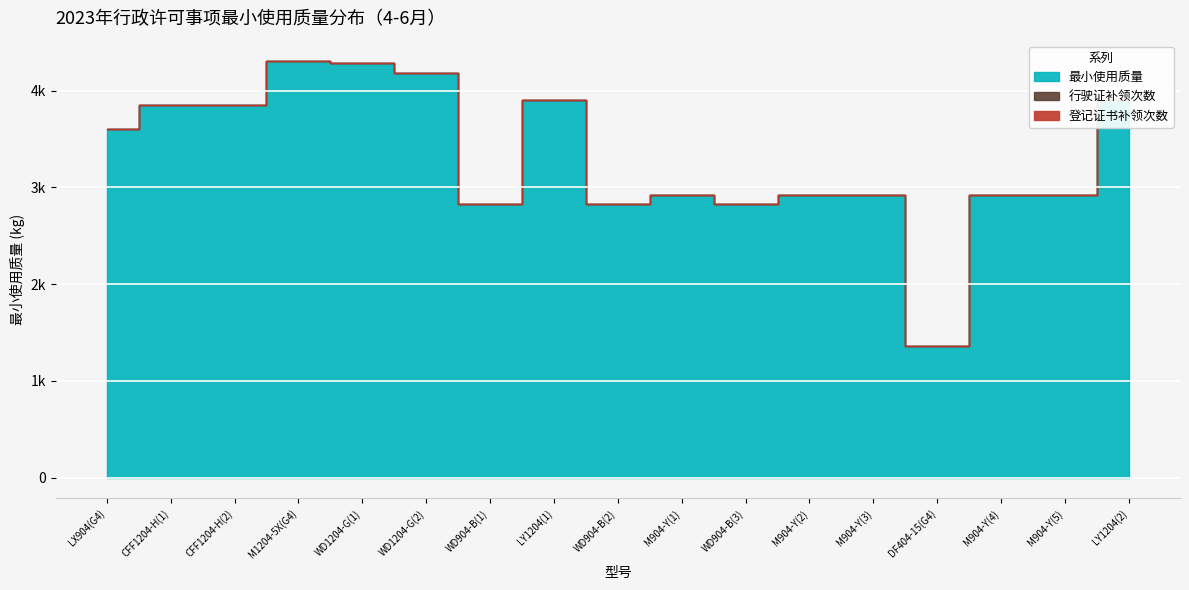

Reading left to right, extract all data points from this chart.

最小使用质量: LX904(G4)=3600	CFF1204-H(1)=3850	CFF1204-H(2)=3850	M1204-5X(G4)=4300	WD1204-G(1)=4285	WD1204-G(2)=4180	WD904-B(1)=2830	LY1204(1)=3900	WD904-B(2)=2830	M904-Y(1)=2920	WD904-B(3)=2830	M904-Y(2)=2920	M904-Y(3)=2920	DF404-15(G4)=1360	M904-Y(4)=2920	M904-Y(5)=2920	LY1204(2)=3900
行驶证补领次数: LX904(G4)=0	CFF1204-H(1)=0	CFF1204-H(2)=0	M1204-5X(G4)=0	WD1204-G(1)=0	WD1204-G(2)=0	WD904-B(1)=0	LY1204(1)=0	WD904-B(2)=0	M904-Y(1)=0	WD904-B(3)=0	M904-Y(2)=0	M904-Y(3)=0	DF404-15(G4)=0	M904-Y(4)=0	M904-Y(5)=0	LY1204(2)=0
登记证书补领次数: LX904(G4)=0	CFF1204-H(1)=0	CFF1204-H(2)=0	M1204-5X(G4)=0	WD1204-G(1)=0	WD1204-G(2)=0	WD904-B(1)=0	LY1204(1)=0	WD904-B(2)=0	M904-Y(1)=0	WD904-B(3)=0	M904-Y(2)=0	M904-Y(3)=0	DF404-15(G4)=0	M904-Y(4)=0	M904-Y(5)=0	LY1204(2)=0